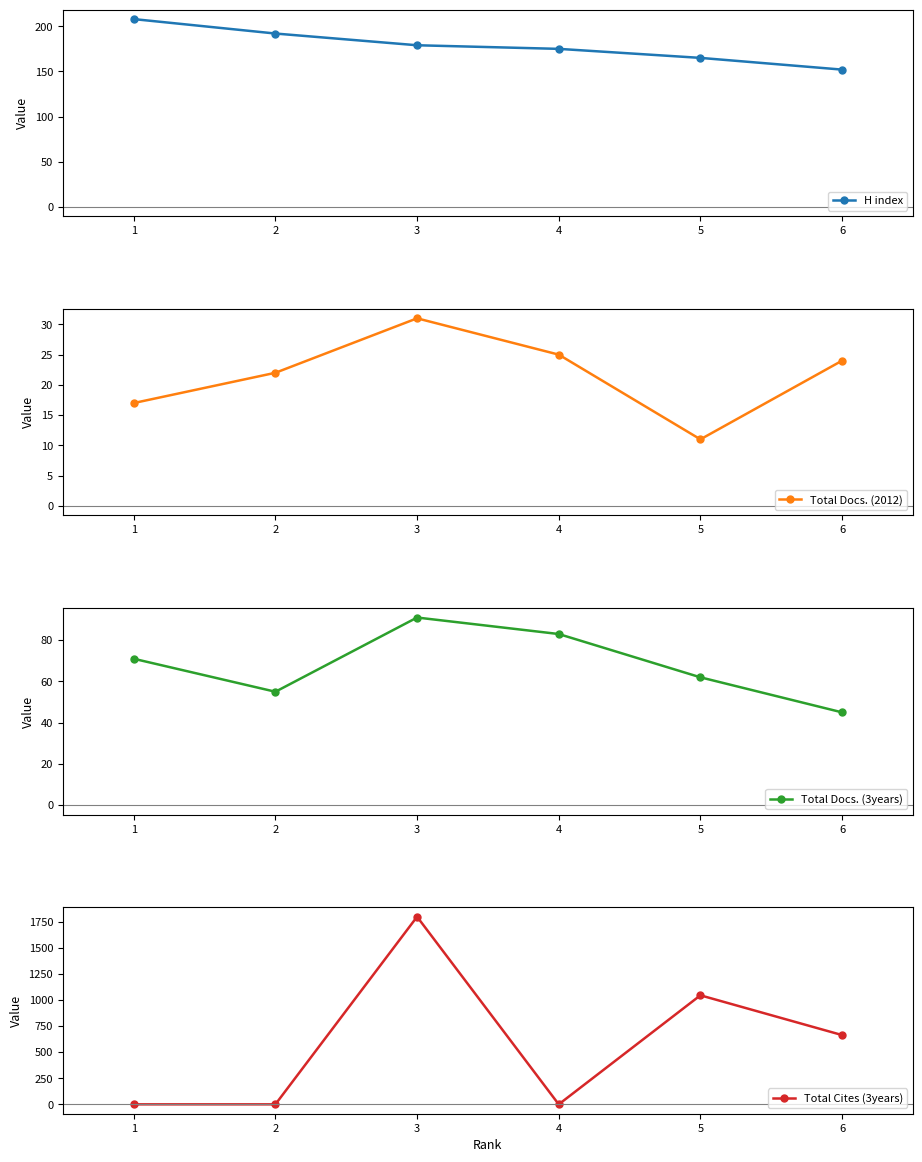

What is the approximate value of H index at 1, to the nearest 5?

210